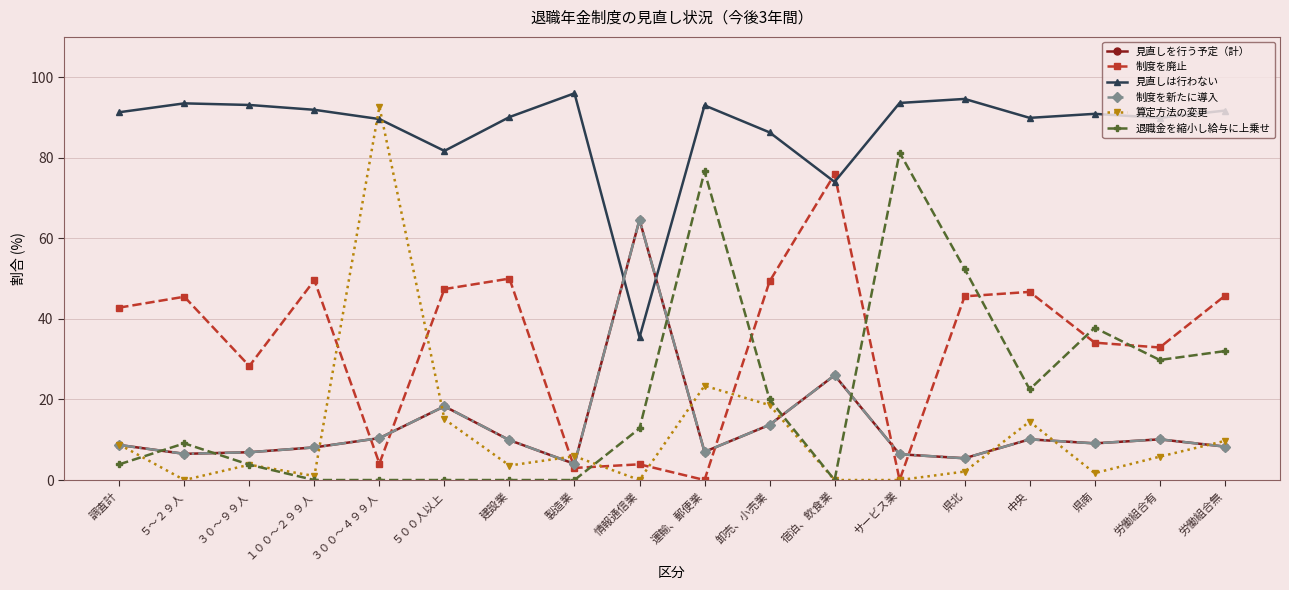

Does the chart have visible grid lines?

Yes